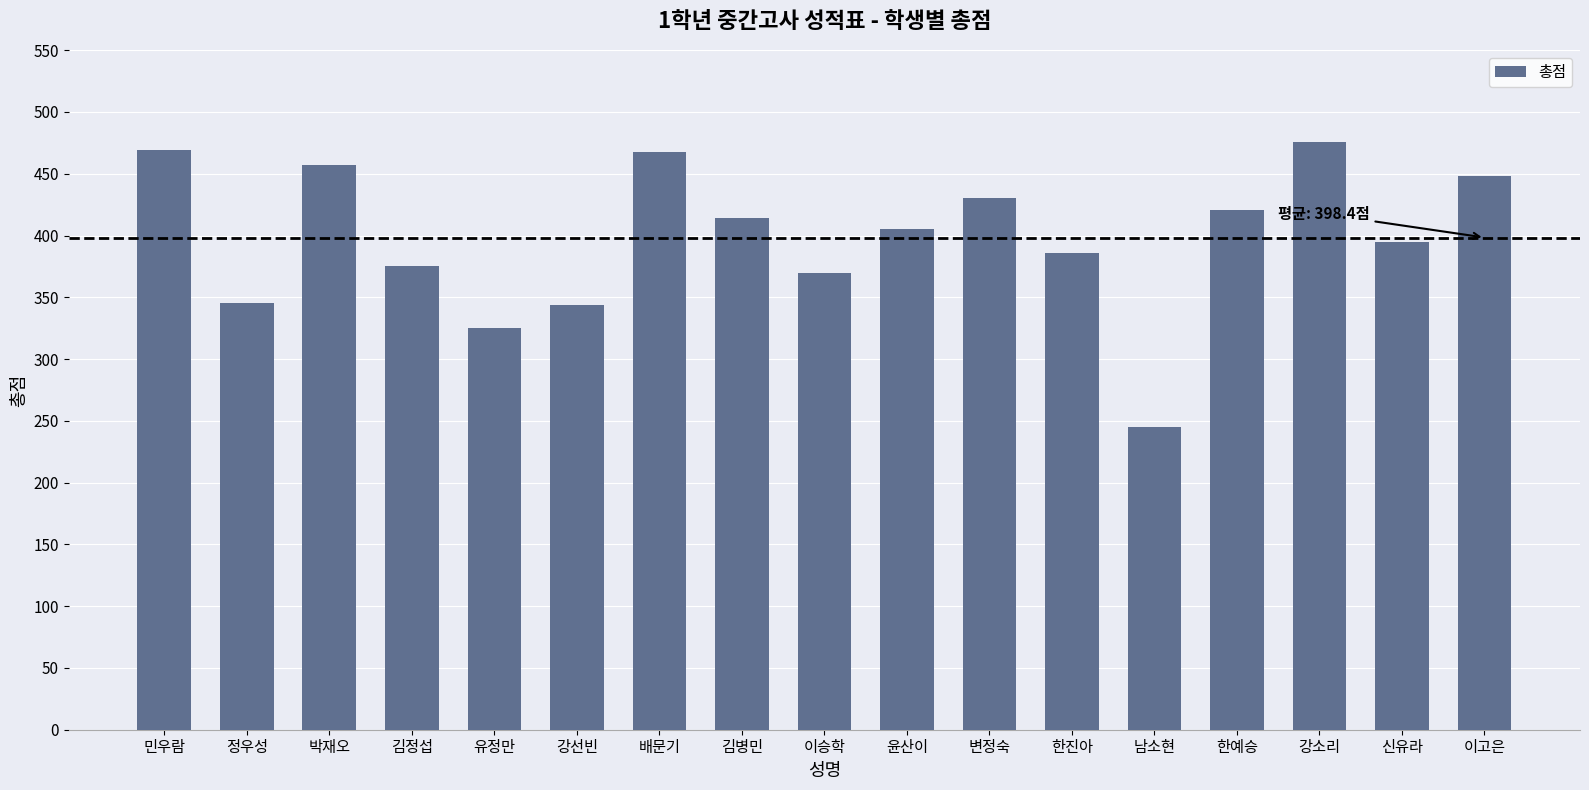

What is the label of the 4th bar from the left?

김정섭